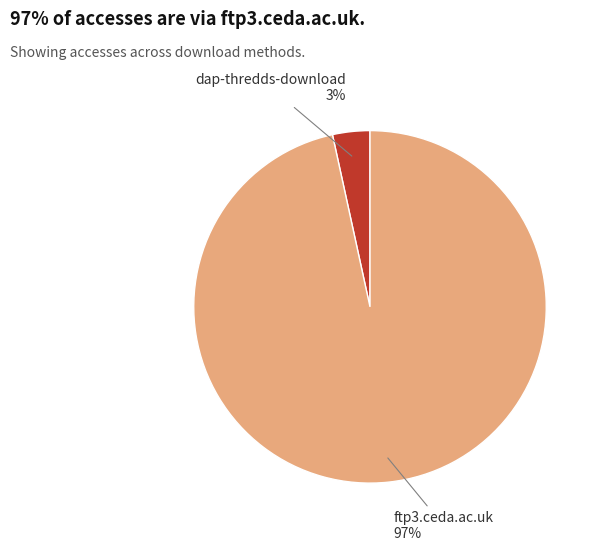

Count the number of slices in the pie.

2